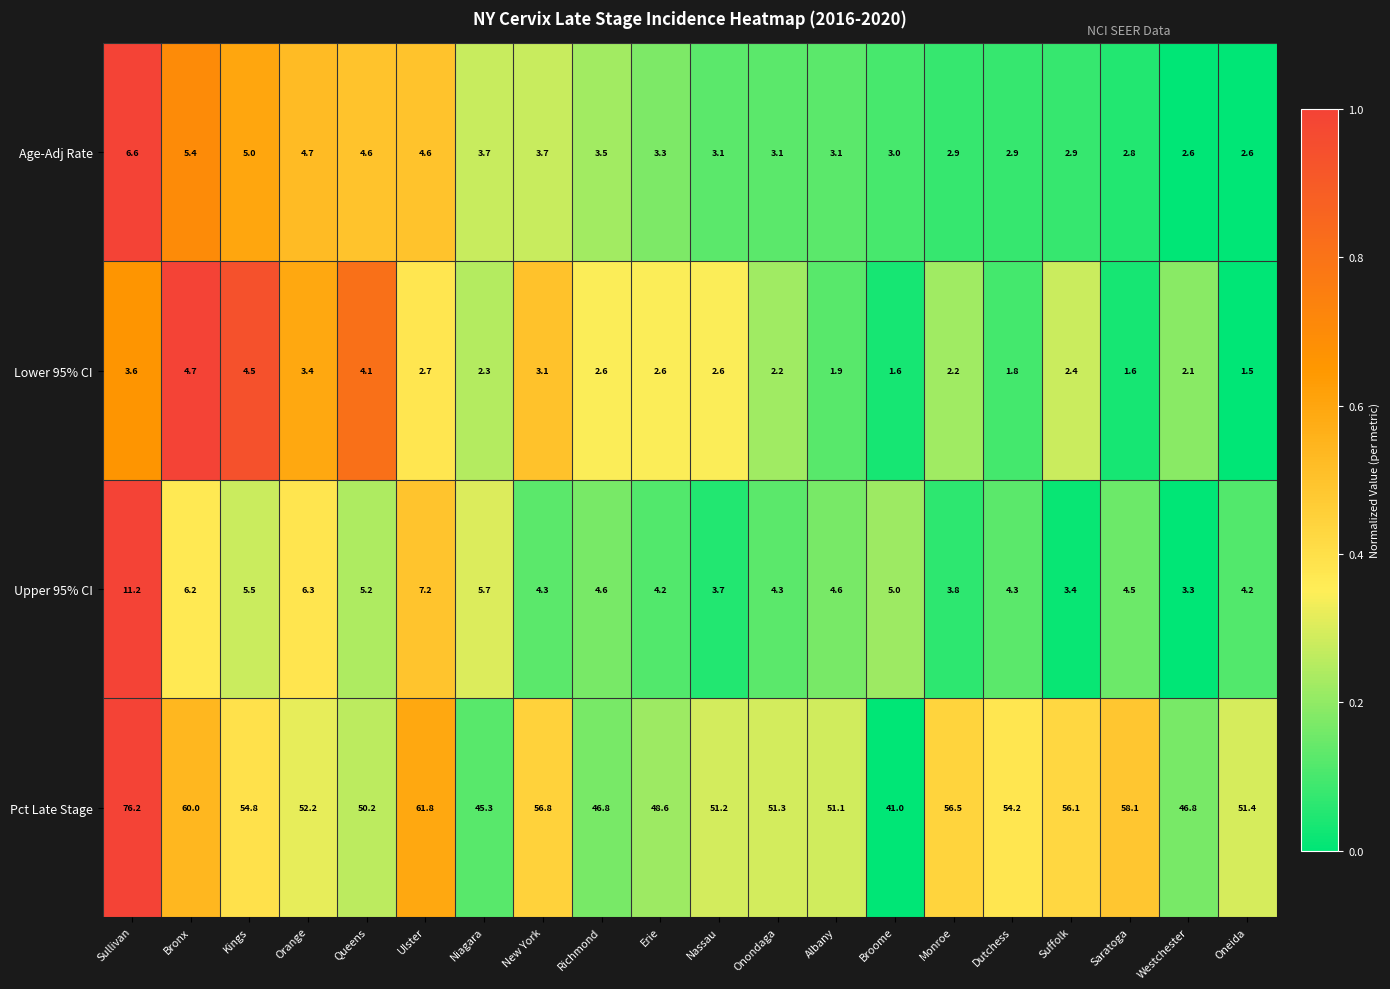

What is the sum of the Pct Late Stage values at Niagara and Dutchess?

99.5